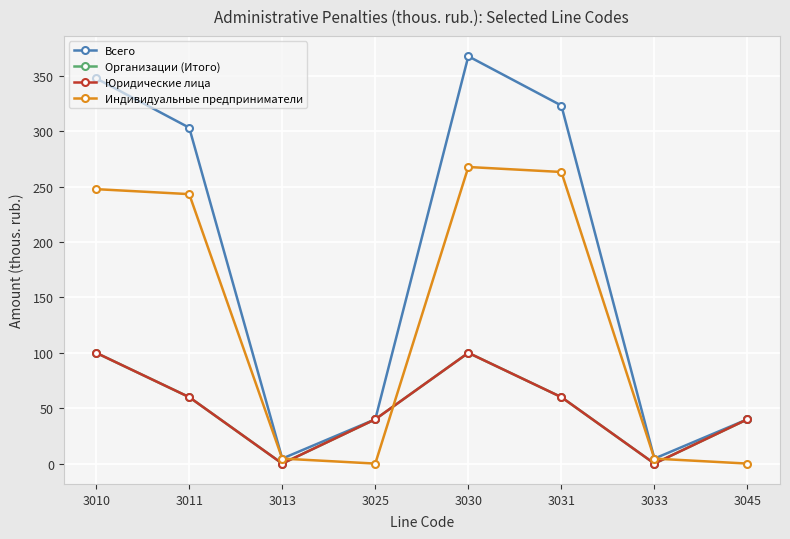

Does the chart have visible grid lines?

Yes